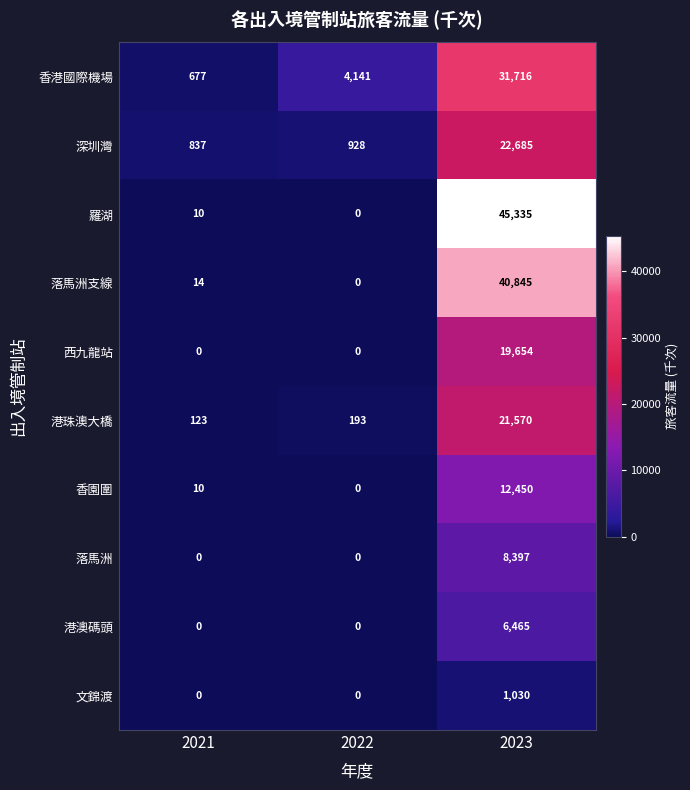

True or false: 香園圍 has a value of 10 at 2021.

True